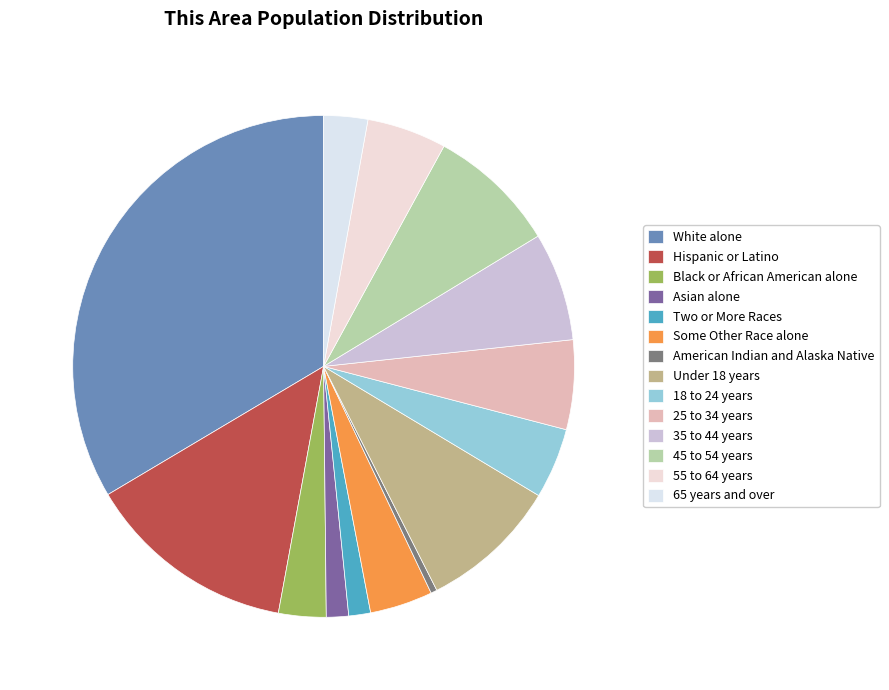

Which category has the biggest portion of the pie?

White alone